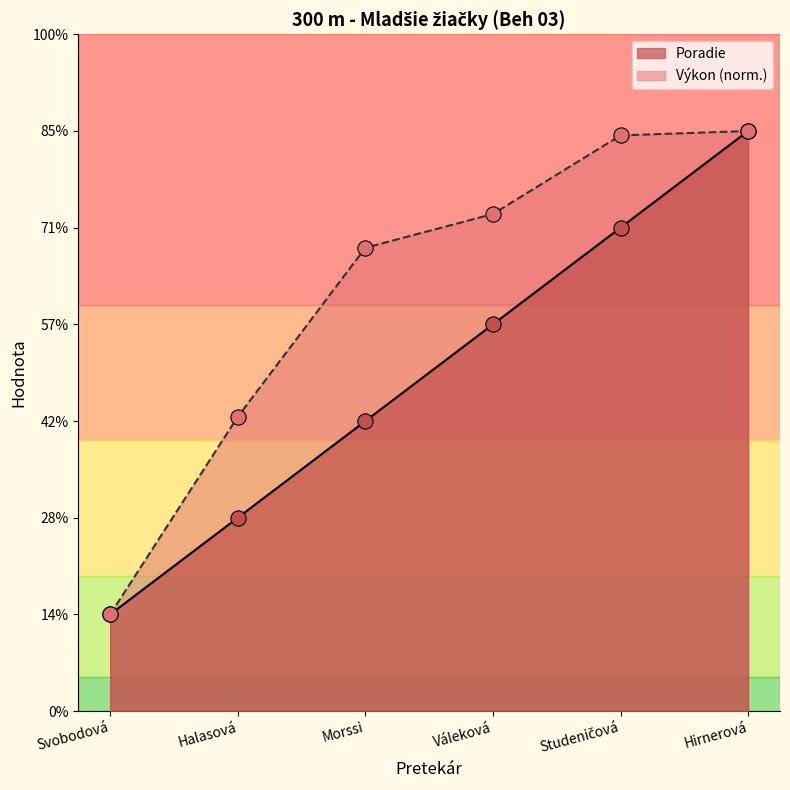

Which series contains the highest Y value?

Poradie